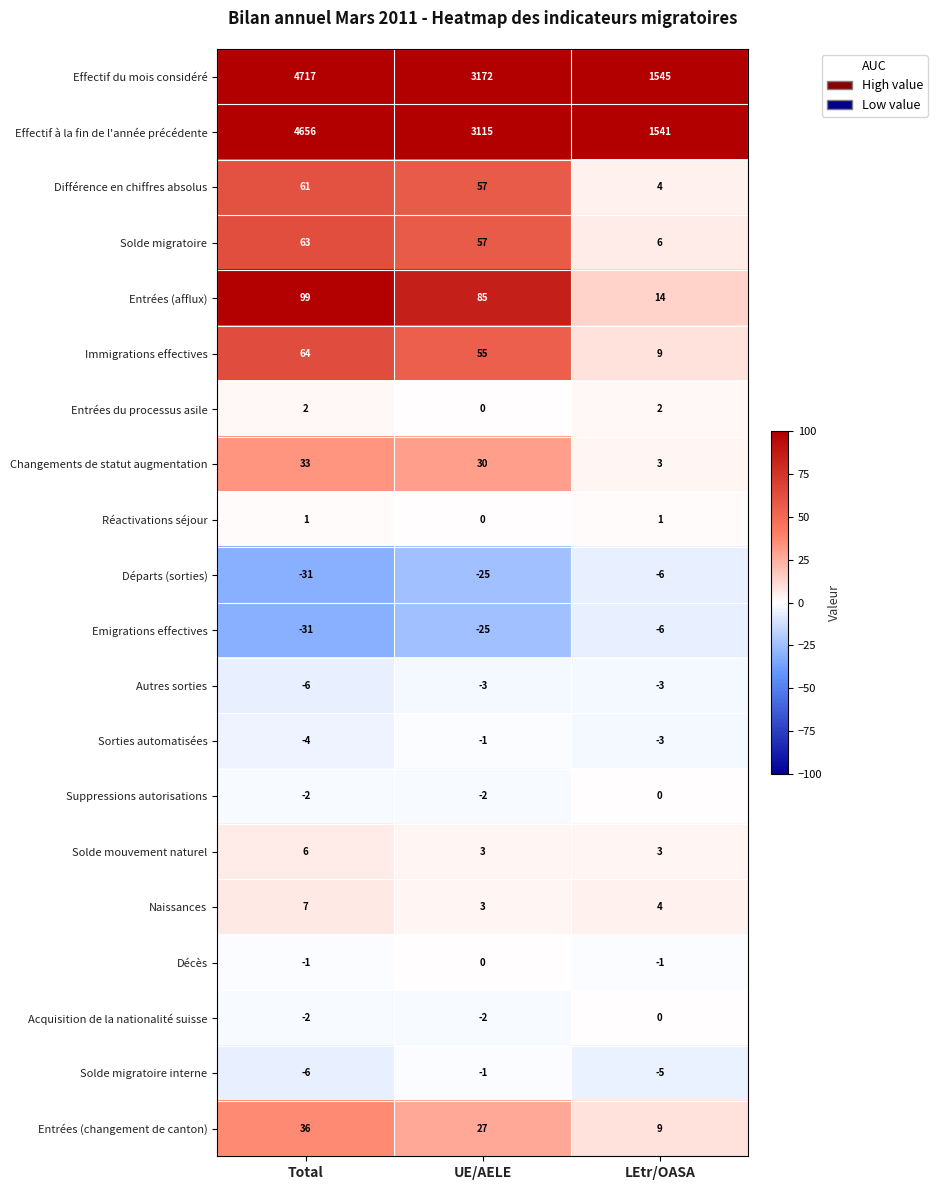

Which series has the largest range (max minus min)?

Effectif du mois considéré